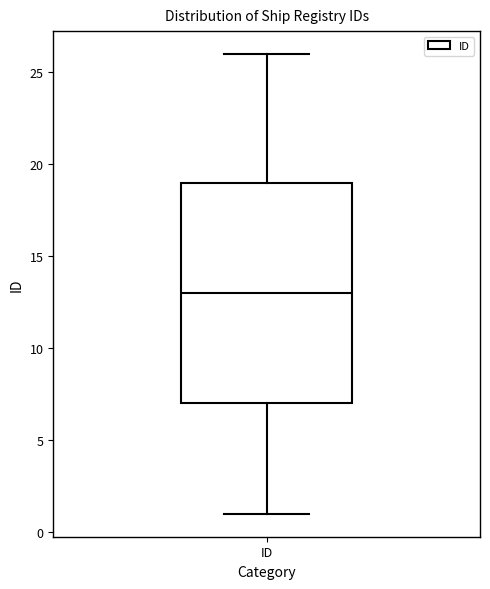

Transcribe this box plot: give where the median line is, the range the box spans, and where the two whiskers end, as read against the y-axis. The values are not printed on the chart, so give them approximately, as read against the axis.

median 13, box 7 to 19, whiskers 1 to 26